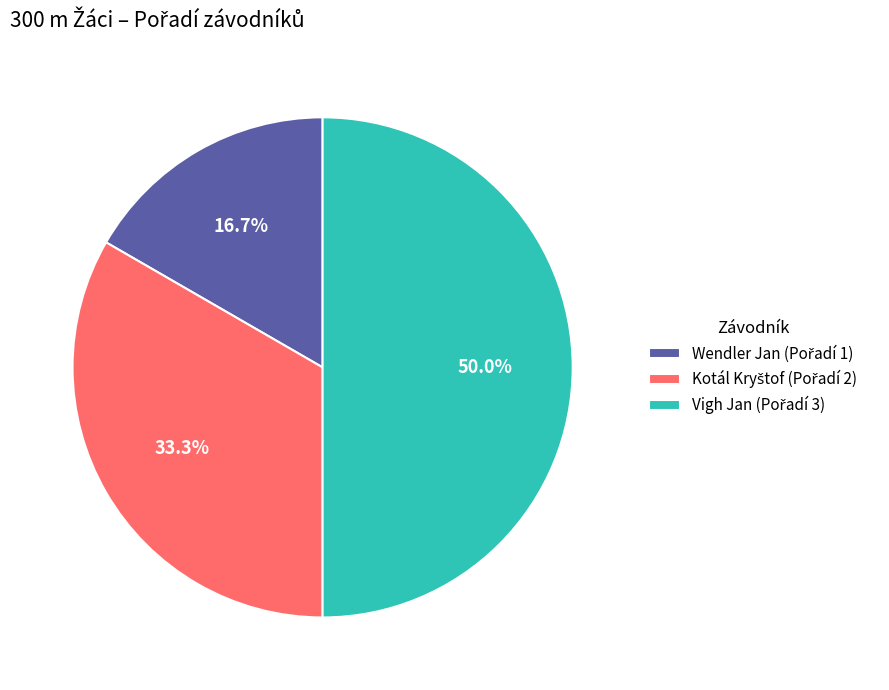

Combined, do Wendler Jan and Kotál Kryštof account for over 50%?

No